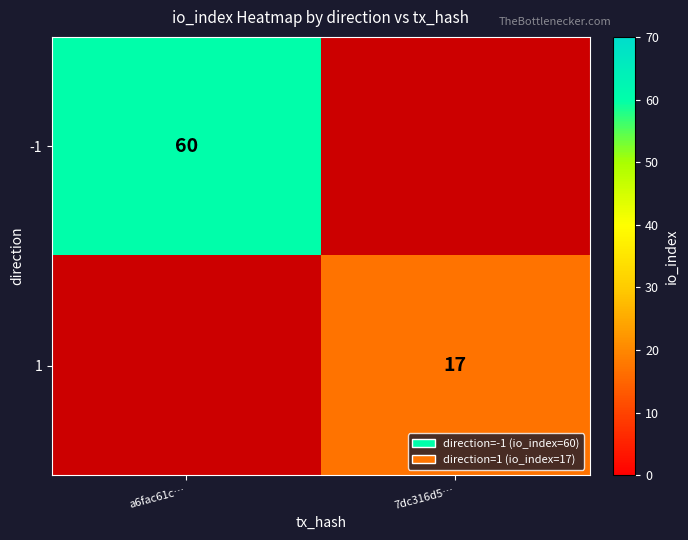

The 1 series shows 22.4 at 7dc316d5…. True or false?

False